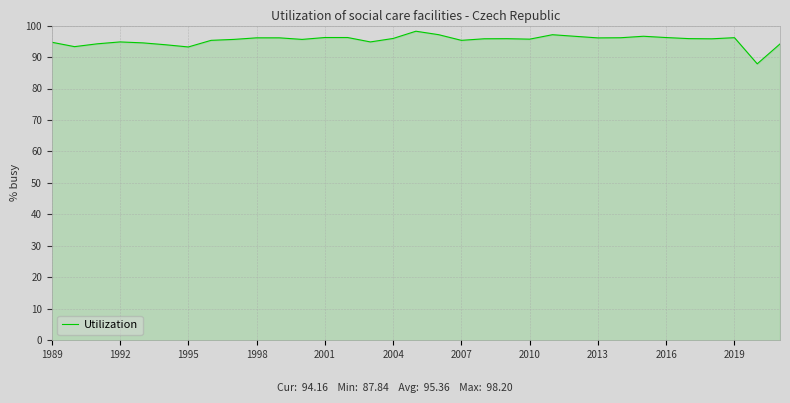

What is the maximum value shown in the chart?

98.2